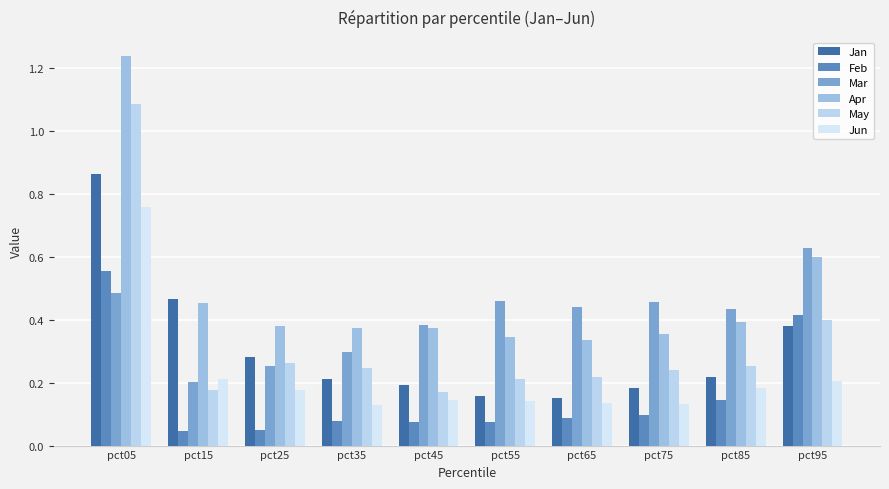

How many bars are there in total?

60